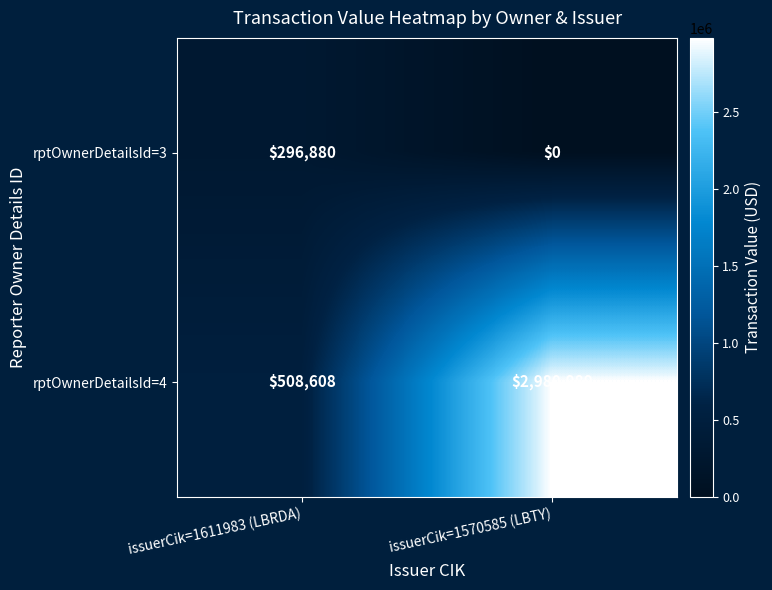

Which series has the largest range (max minus min)?

rptOwnerDetailsId=4